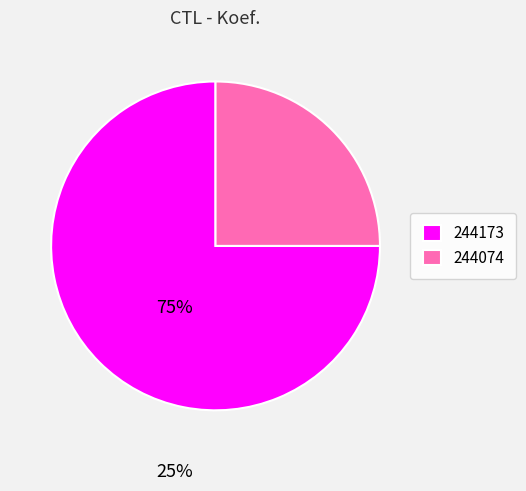

Is the sum of 244173 and 244074 greater than half?

Yes